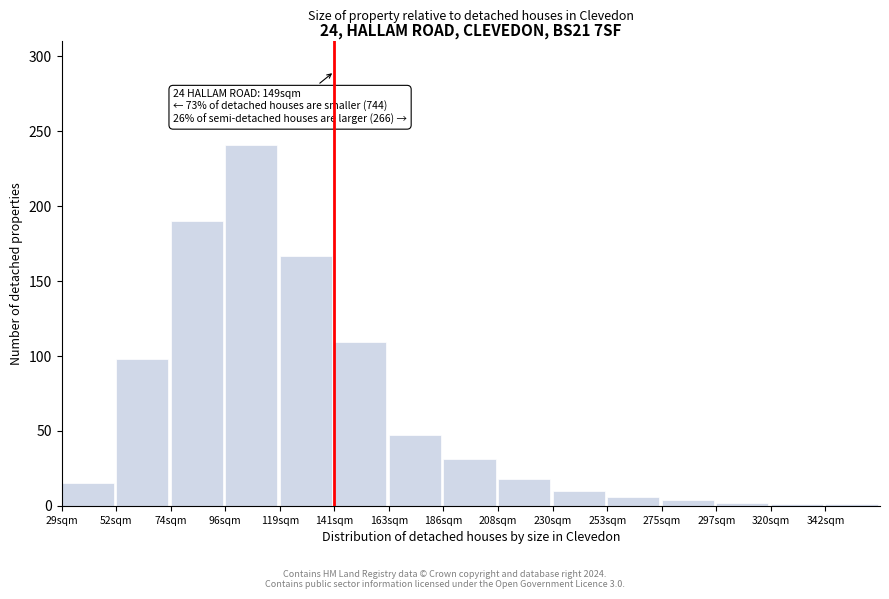

What is the greatest value displayed?

241